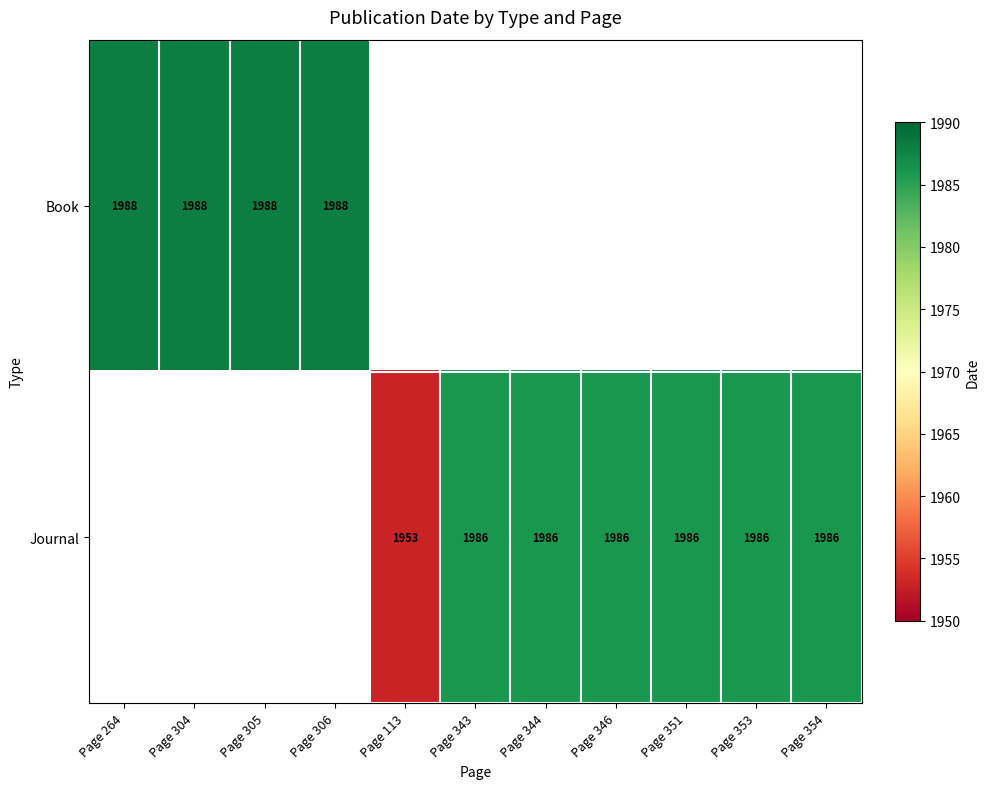

Is the value of Book at Page 306 greater than the value of Journal at Page 346?

Yes